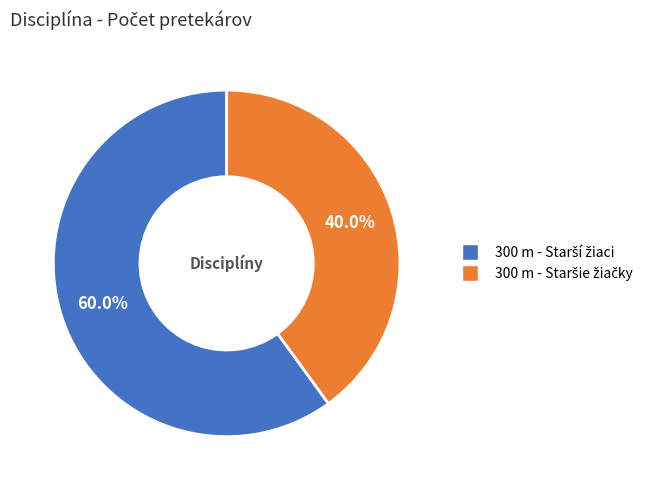

Does any single category account for the majority?

Yes